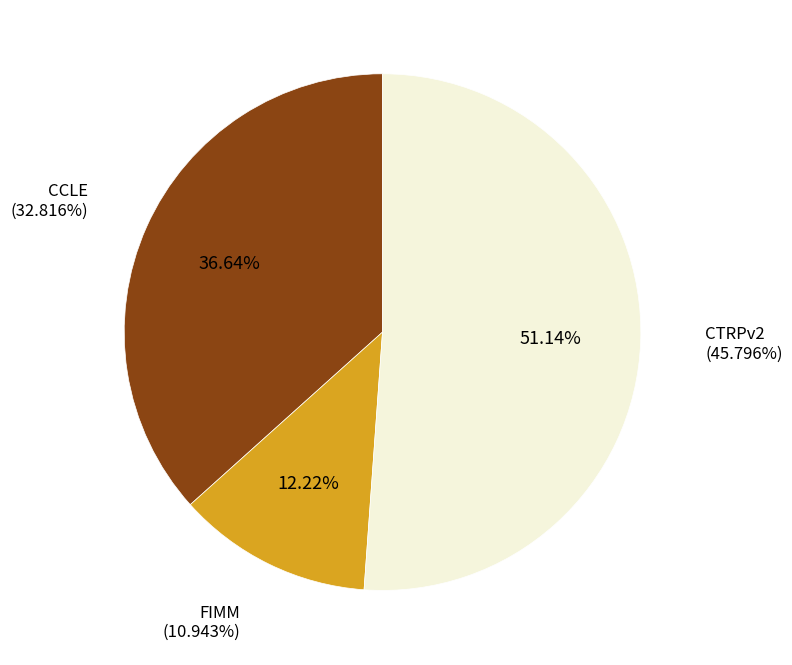

What portion of the pie excludes CCLE?

63.4%